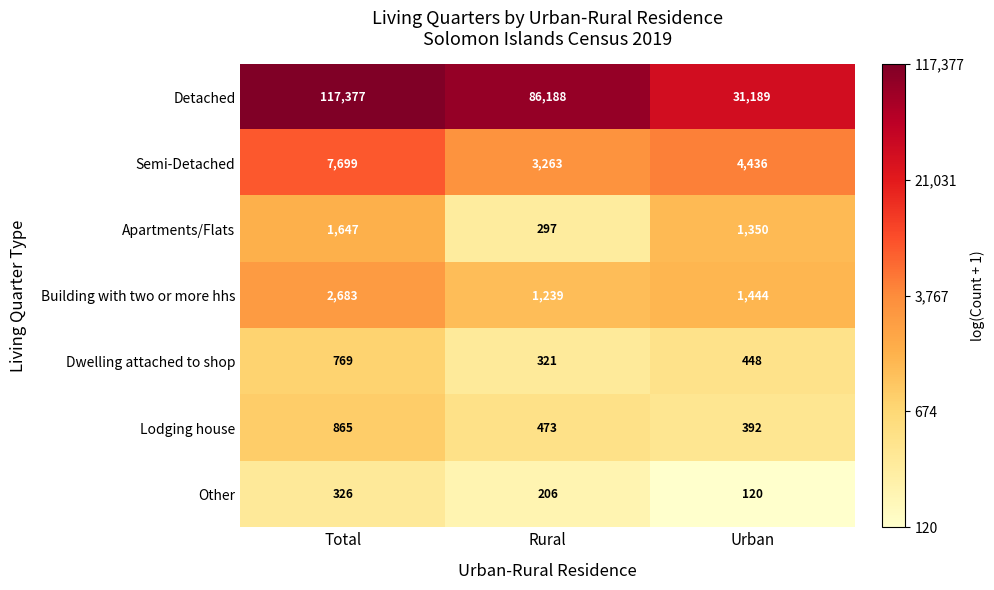

Rank the series at Rural from lowest to highest value.

Other, Apartments/Flats, Dwelling attached to shop, Lodging house, Building with two or more hhs, Semi-Detached, Detached